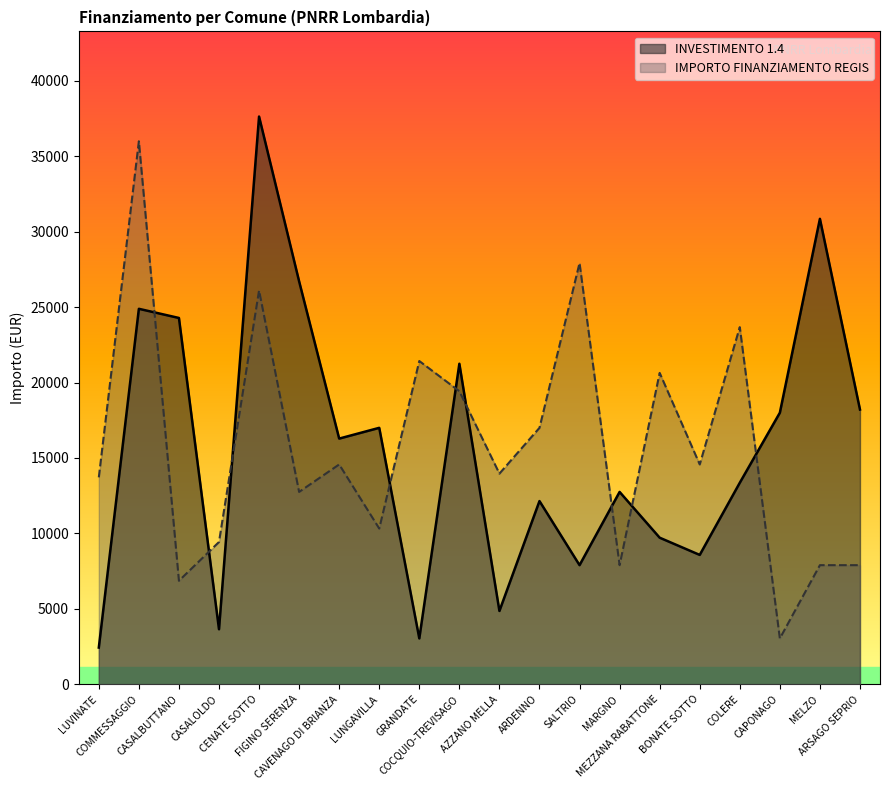

How many lines are shown in the chart?

2